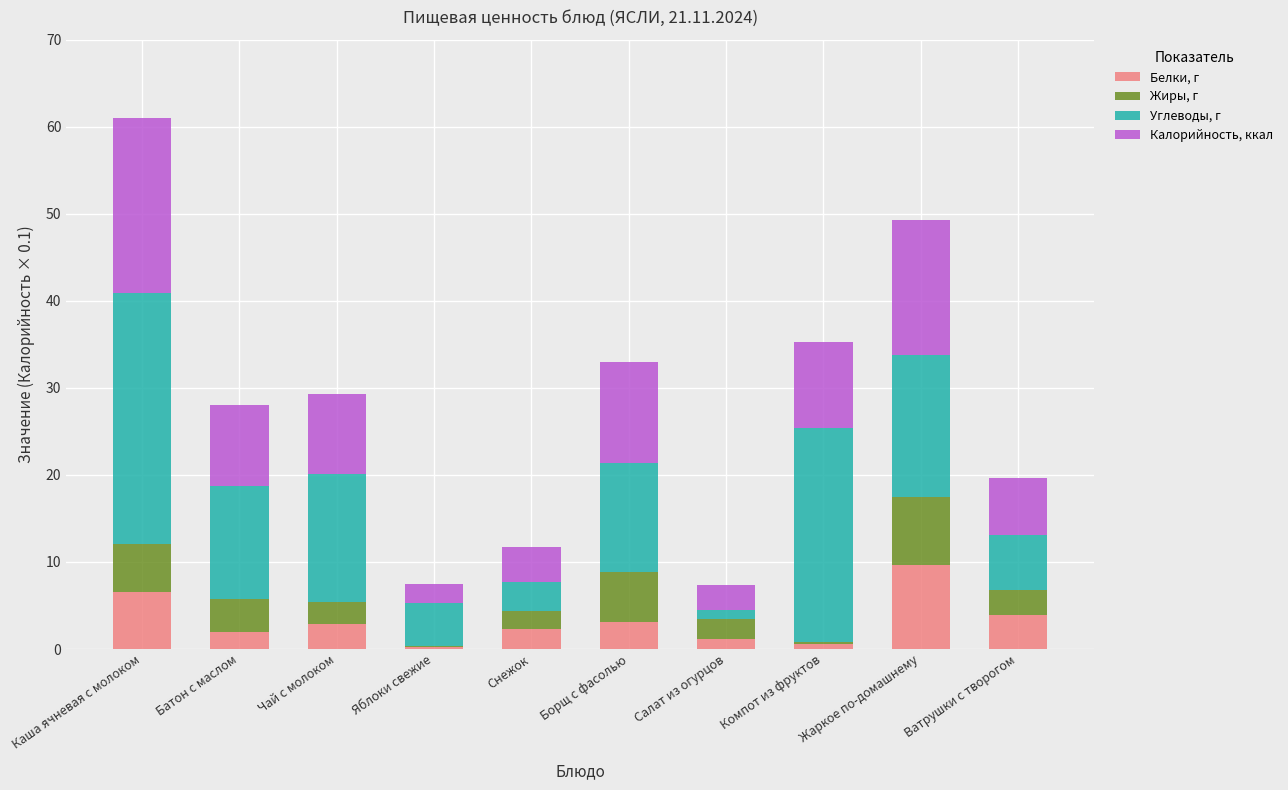

What is the total value across all series at Ватрушки с творогом?

19.6